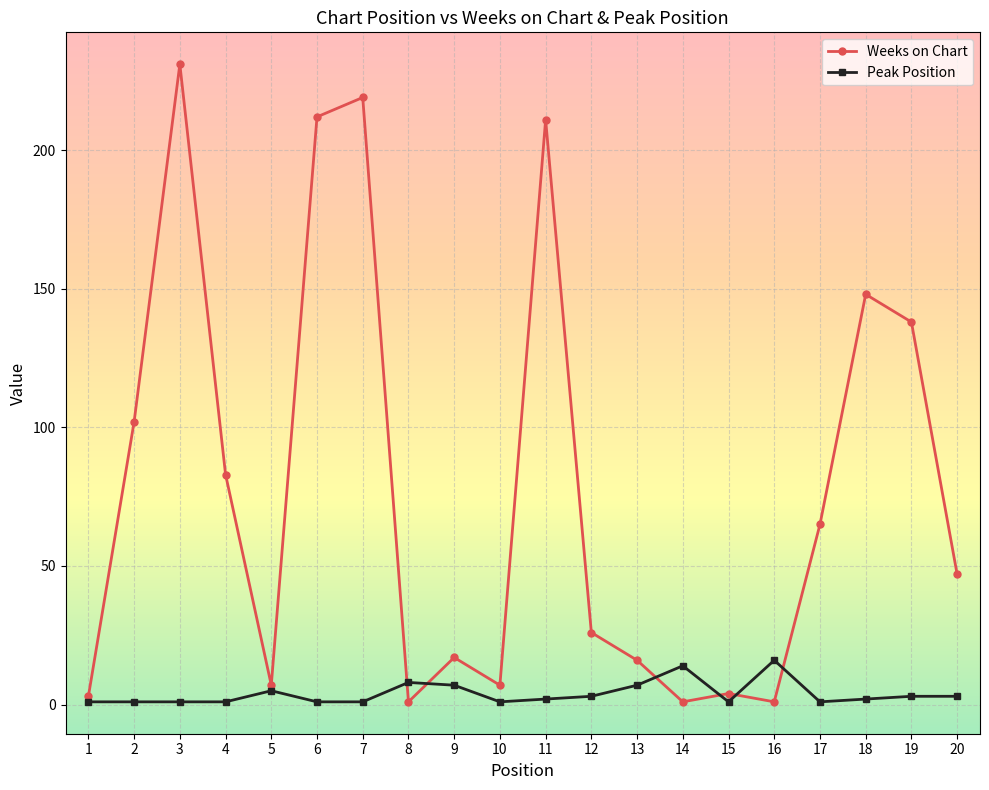

What is the sum of all Weeks on Chart values?

1539